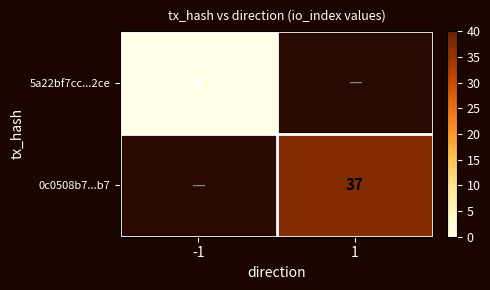

At how many categories does at least one series exceed 36?

1